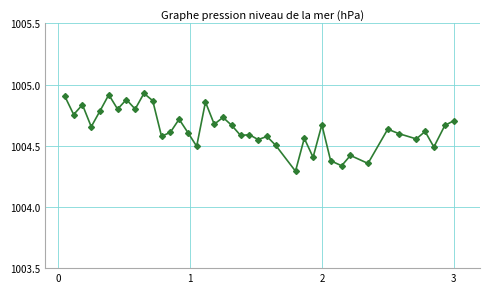

Does the chart have visible grid lines?

Yes